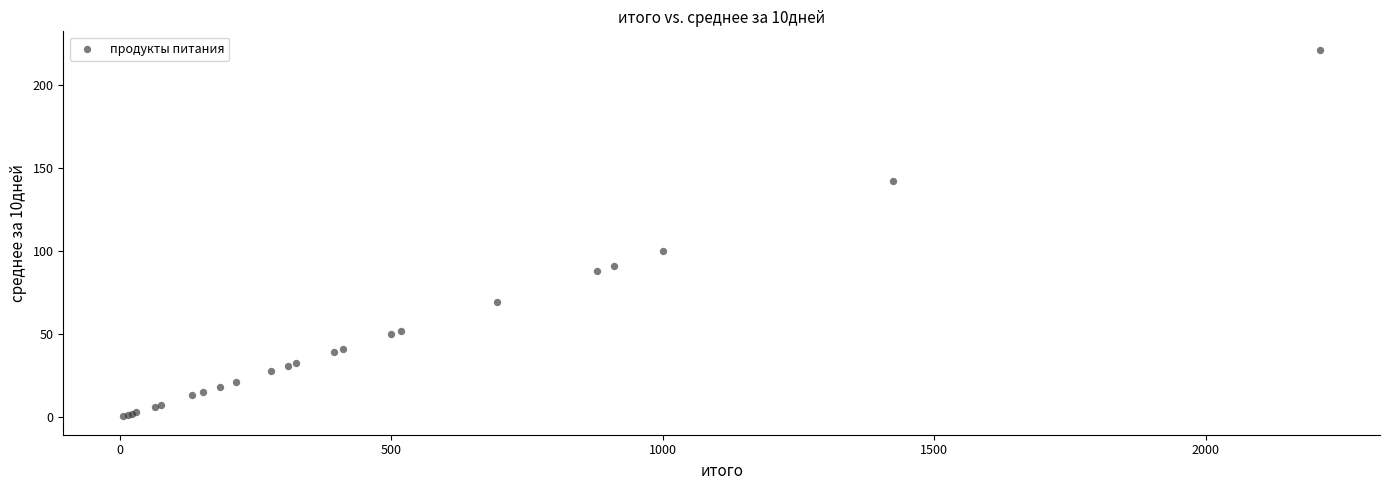

What Y value in the scatter plot is closest to 110?

100.0